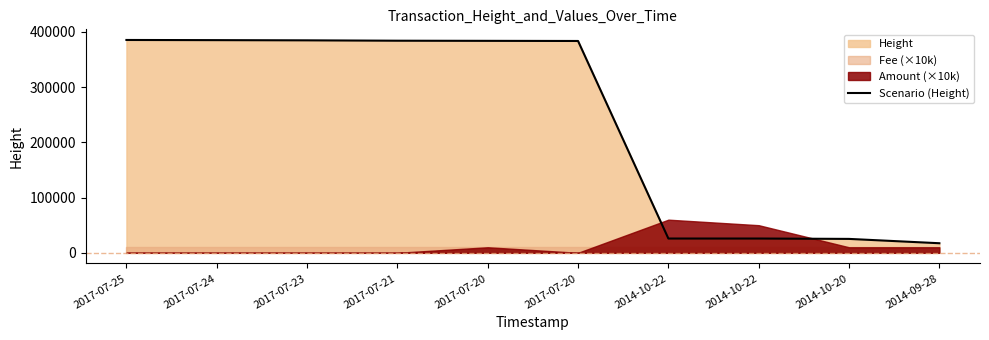

The value at 2017-07-20 is 383693. True or false?

True